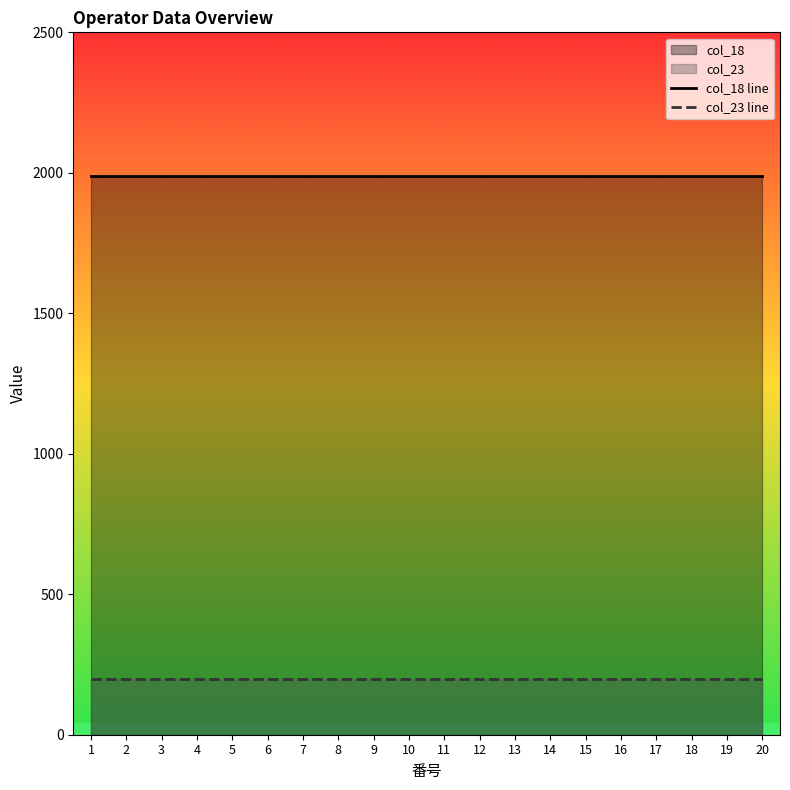

Which series has the largest total across all categories?

col_18 line